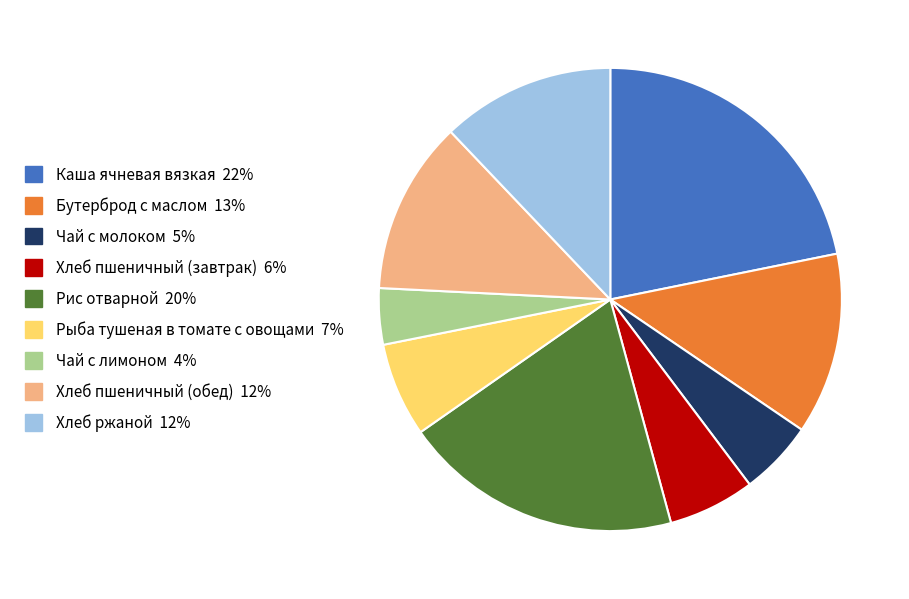

Between Рыба тушеная в томате с овощами and Чай с лимоном, which is larger?

Рыба тушеная в томате с овощами